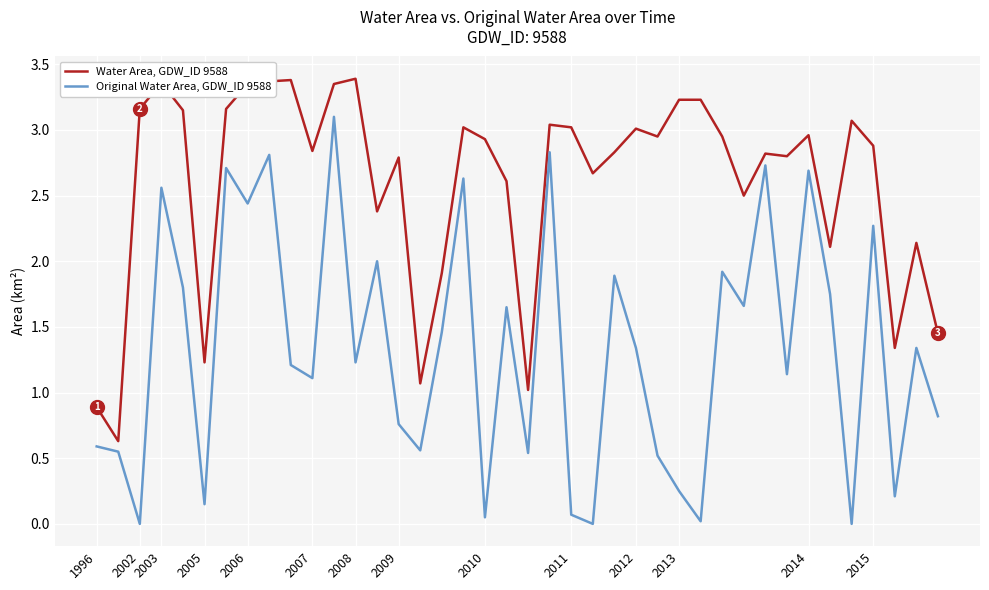

How many values in the Water Area, GDW_ID 9588 series are below 2?

8